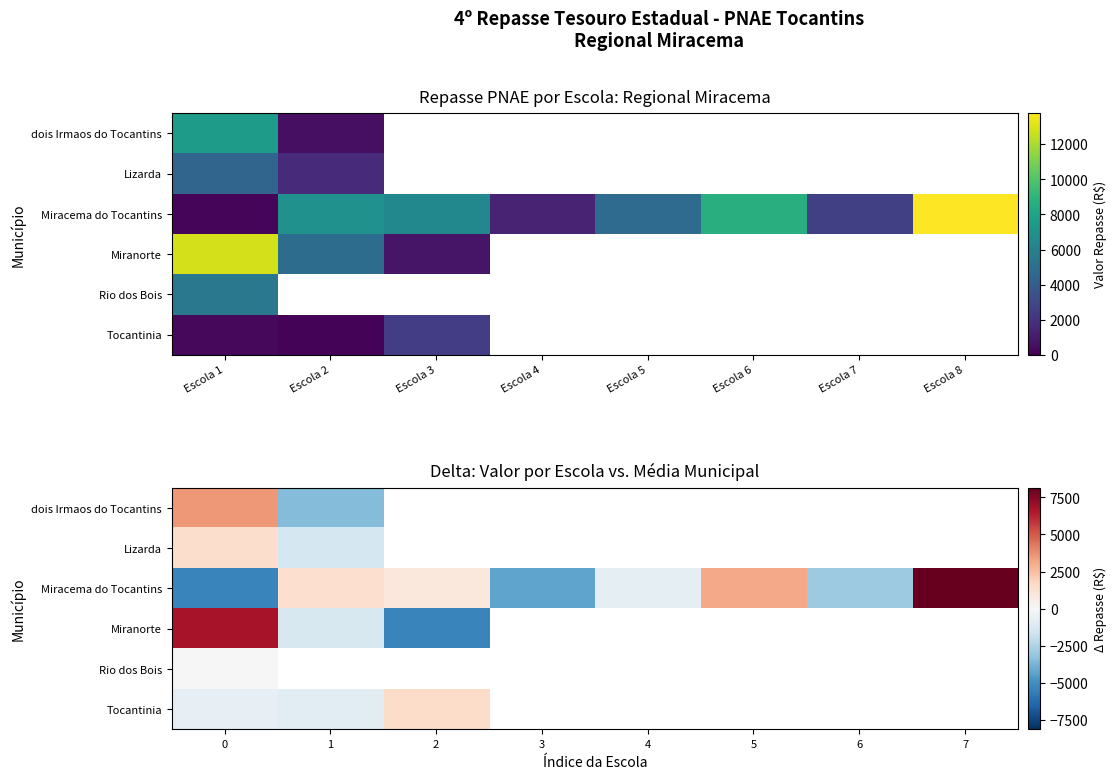

At which label is Miracema do Tocantins closest to 1395?

1